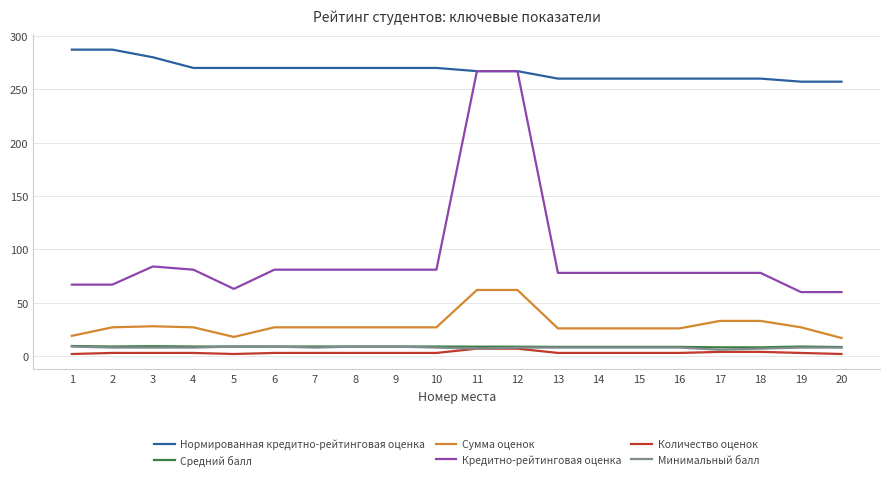

Is it true that Средний балл equals 9.0 at 9?

True